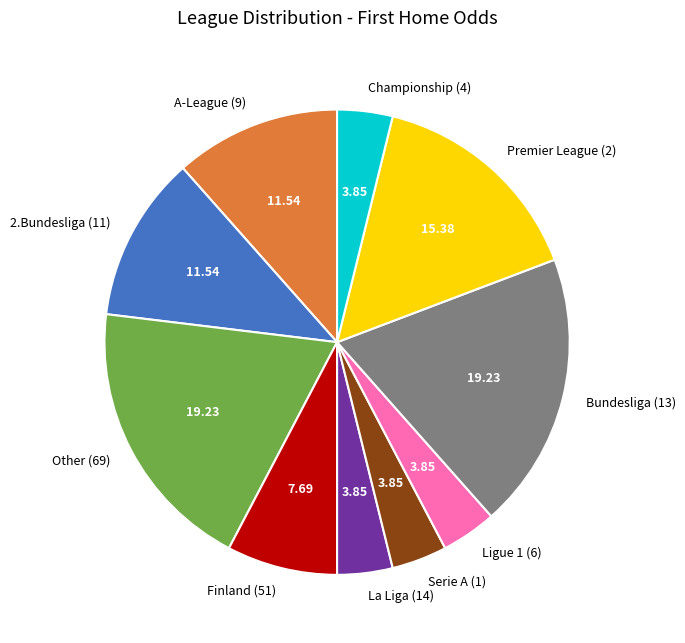

Do Bundesliga (13) and Other (69) together represent more than half of the pie?

No